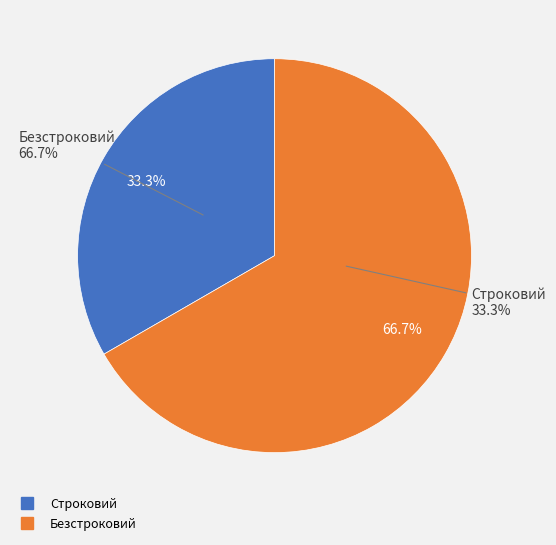

Count the number of slices in the pie.

2